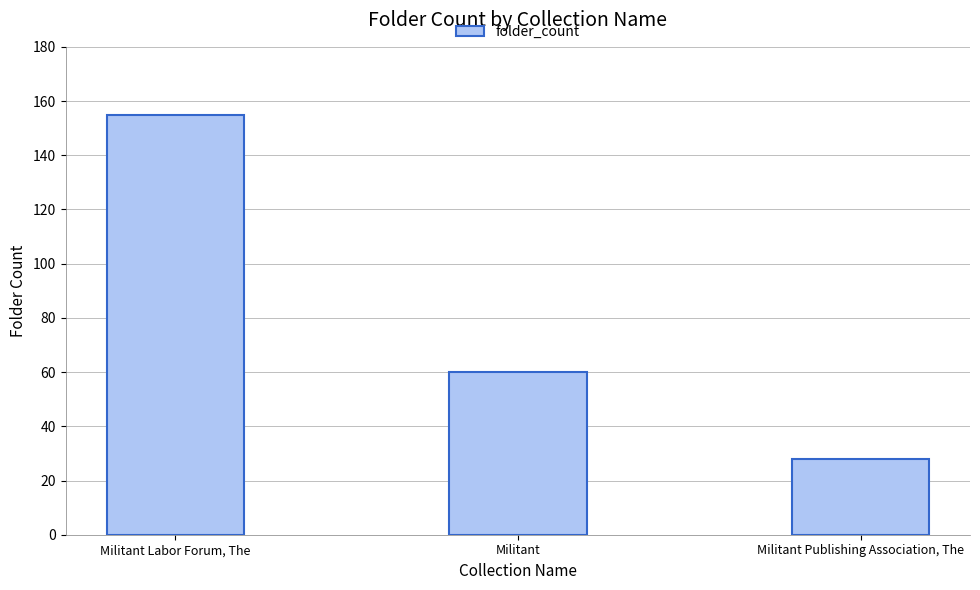

Does the chart contain stacked bars?

No